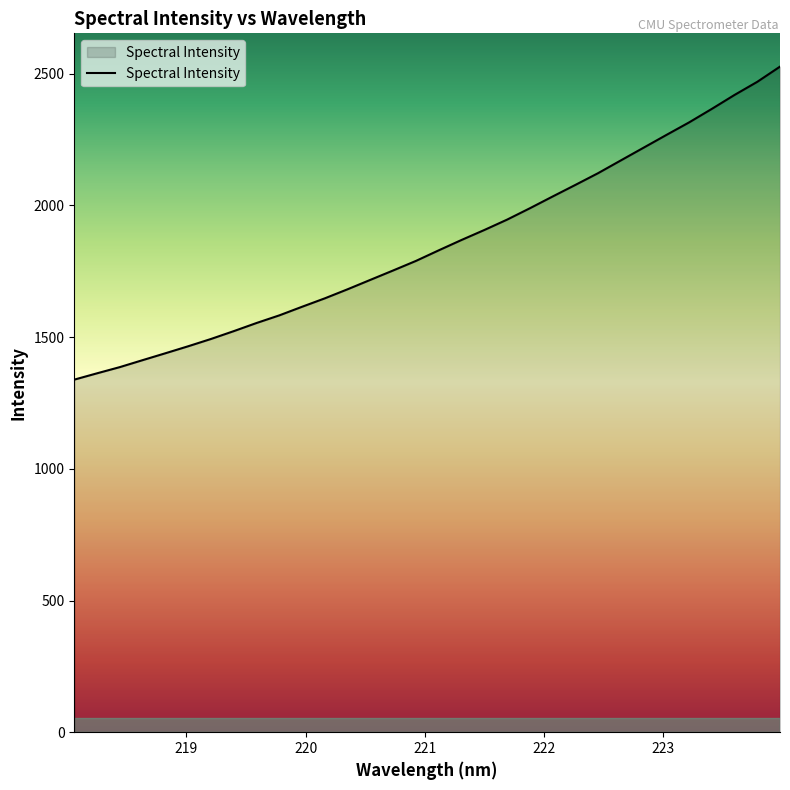

What is the difference between the maximum and minimum values?

1188.6